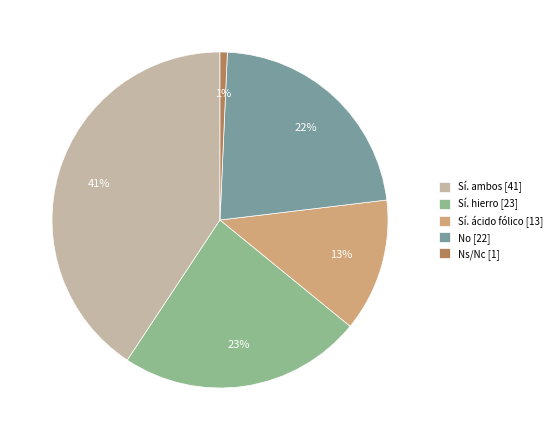

Count the number of slices in the pie.

5